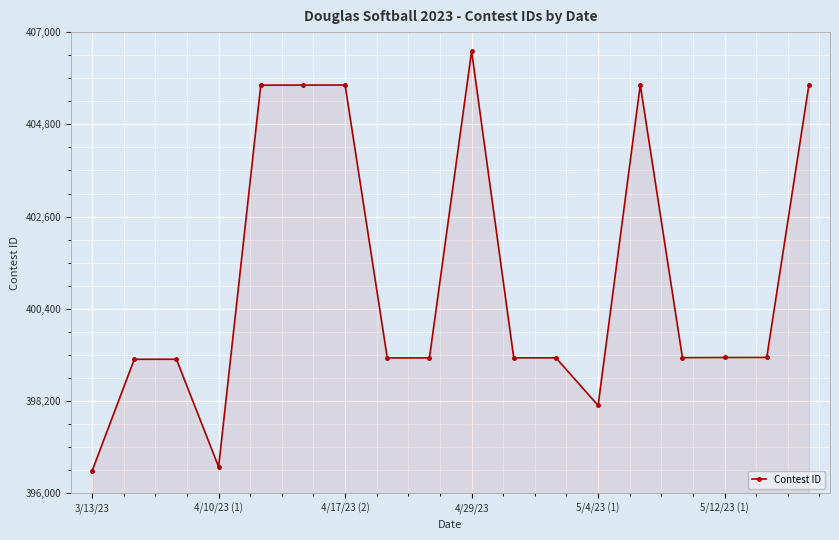

What is the greatest value displayed?

406546